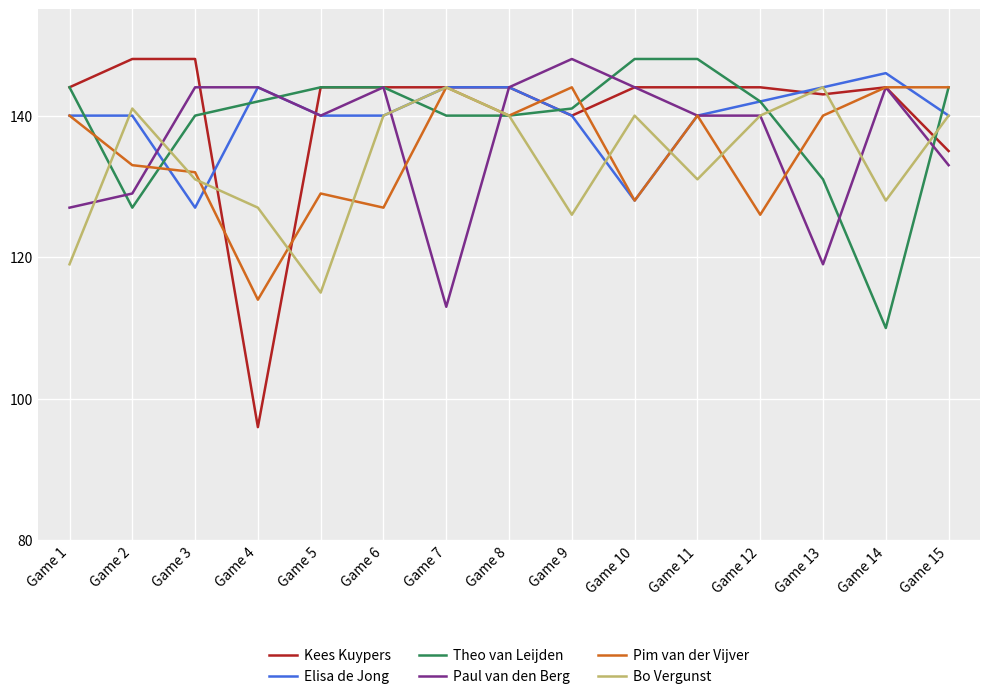

The value of Kees Kuypers at Game 2 is 225. True or false?

False